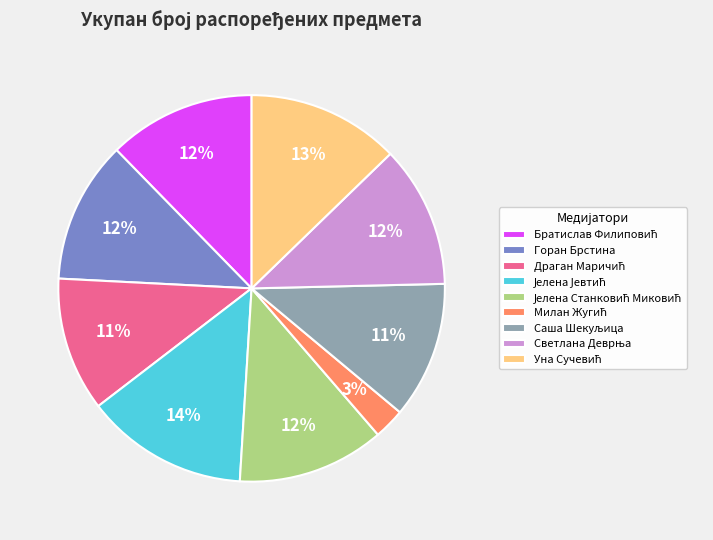

To the nearest percent, what is the difference between the largest and smallest slice percentages?

11%